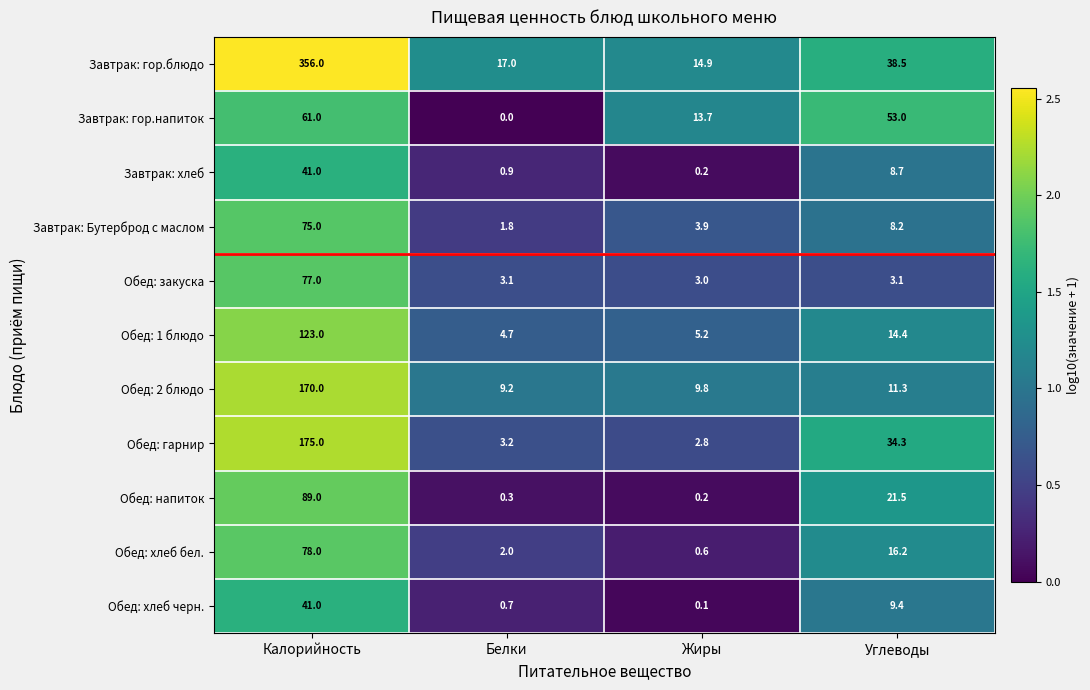

Which series has the largest range (max minus min)?

Завтрак: гор.блюдо